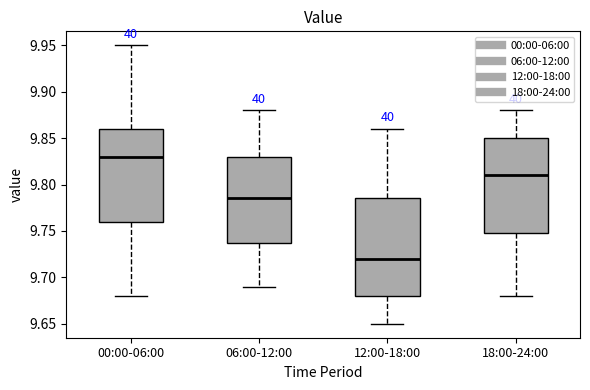

Reading left to right, transcribe this box plot: for each box, give where its median line is, the range the box spans, and where its two whiskers end, as read against the y-axis. The values are not printed on the chart, so give them approximately, as read against the axis.

00:00-06:00: median 9.830, box 9.760 to 9.860, whiskers 9.680 to 9.950
06:00-12:00: median 9.785, box 9.740 to 9.830, whiskers 9.690 to 9.880
12:00-18:00: median 9.720, box 9.680 to 9.785, whiskers 9.650 to 9.860
18:00-24:00: median 9.810, box 9.750 to 9.850, whiskers 9.680 to 9.880